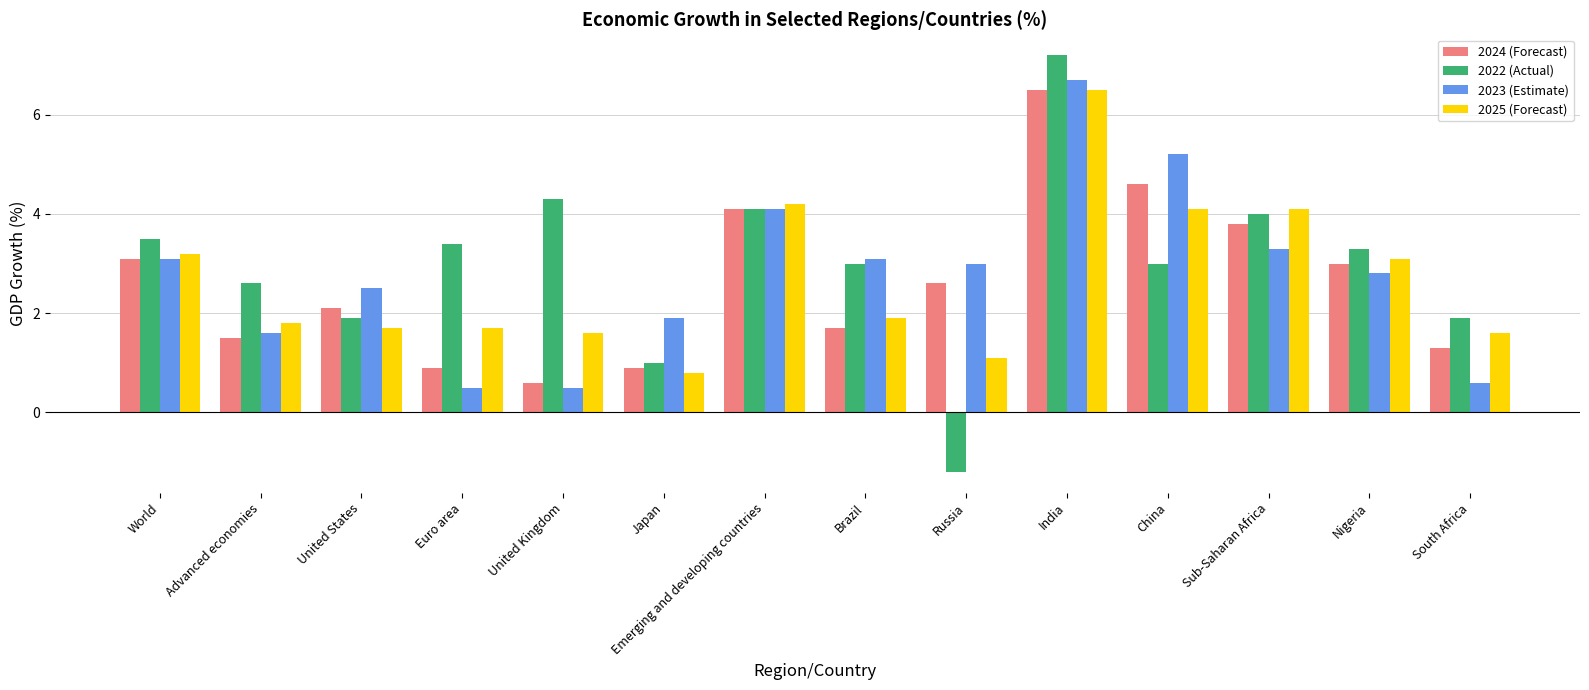

Does the chart contain any negative values?

Yes